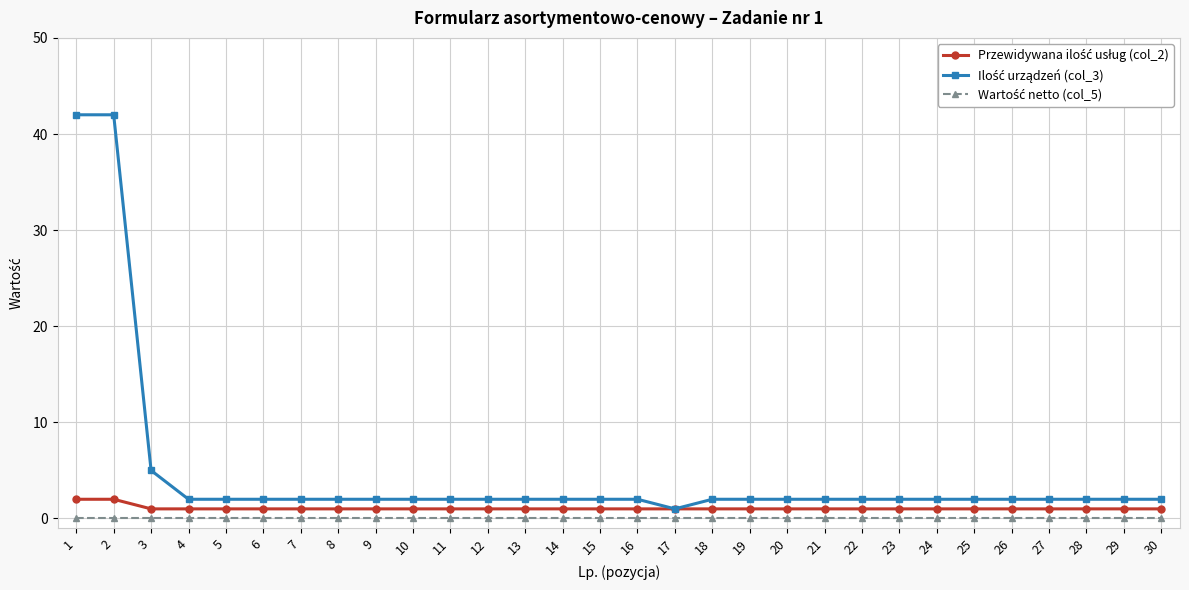

What is the greatest value displayed?

42